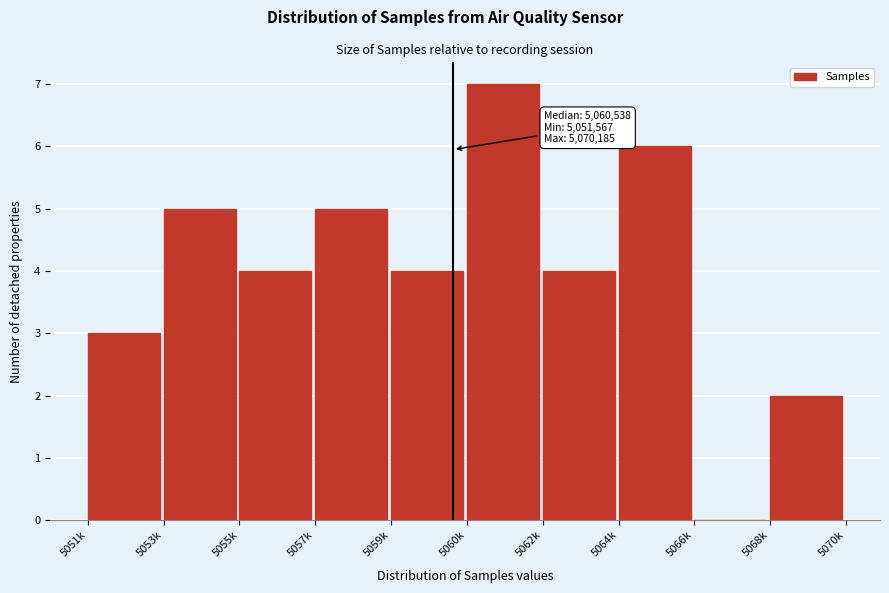

Reading left to right, transcribe all the data shown in this chart.

5051k=3	5053k=5	5055k=4	5057k=5	5059k=4	5060k=7	5062k=4	5064k=6	5066k=0	5068k=2